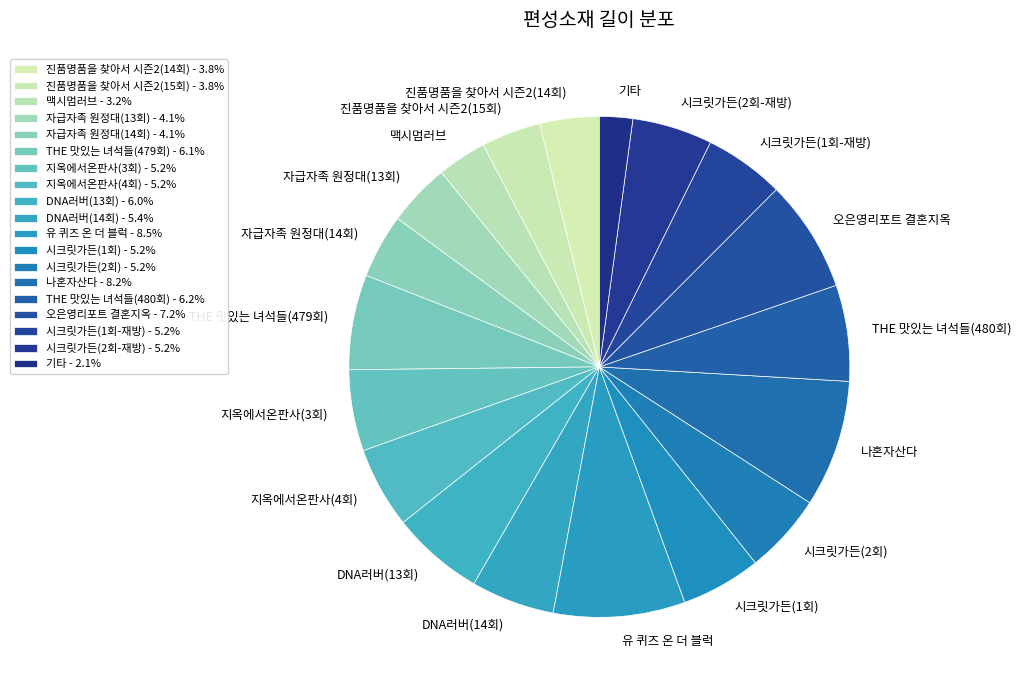

Do 시크릿가든(2회-재방) and 나혼자산다 together represent more than half of the pie?

No